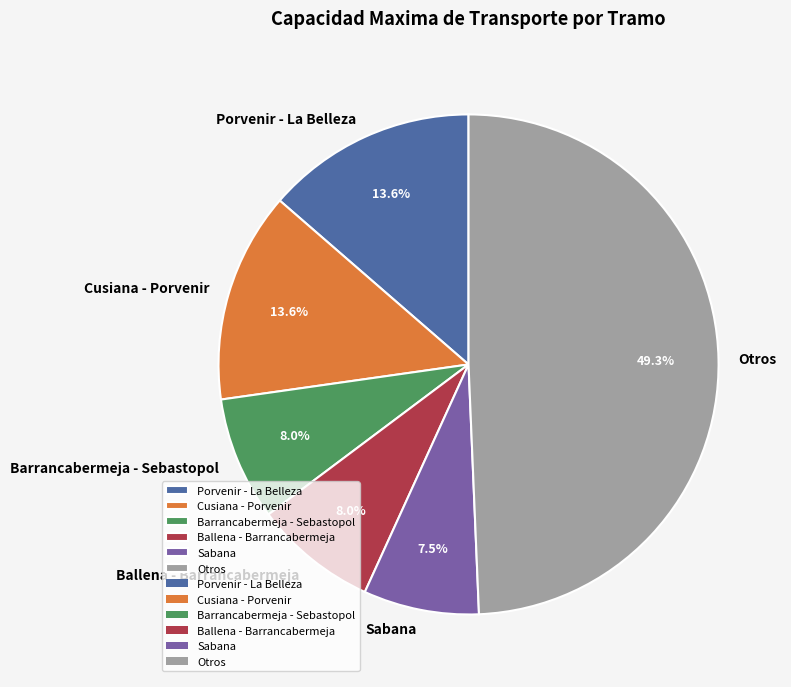

Count the number of slices in the pie.

6